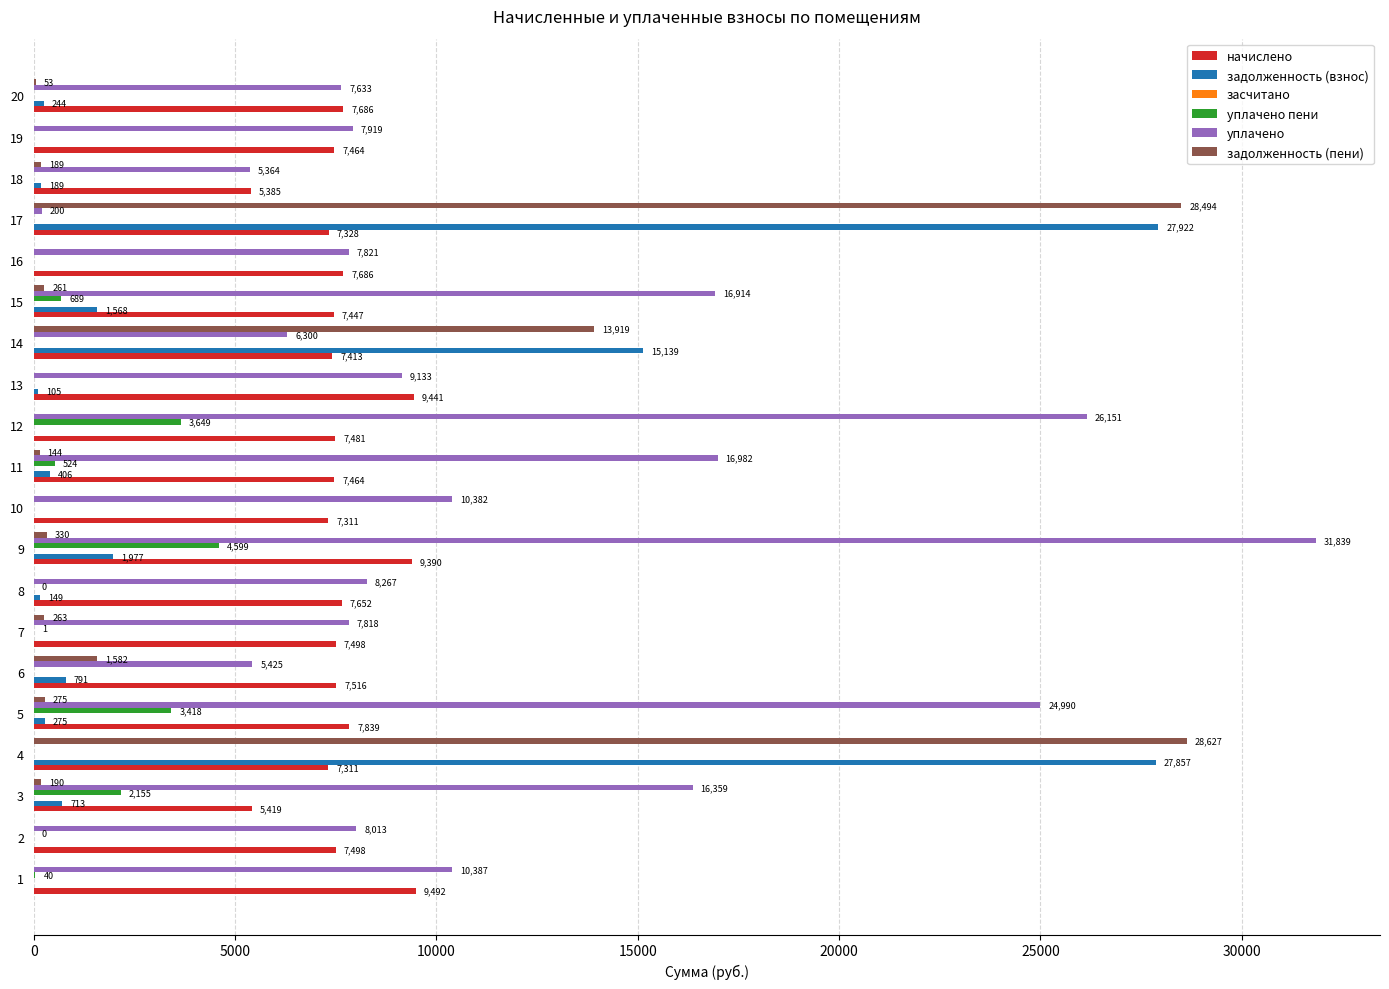

Which series has the largest range (max minus min)?

уплачено